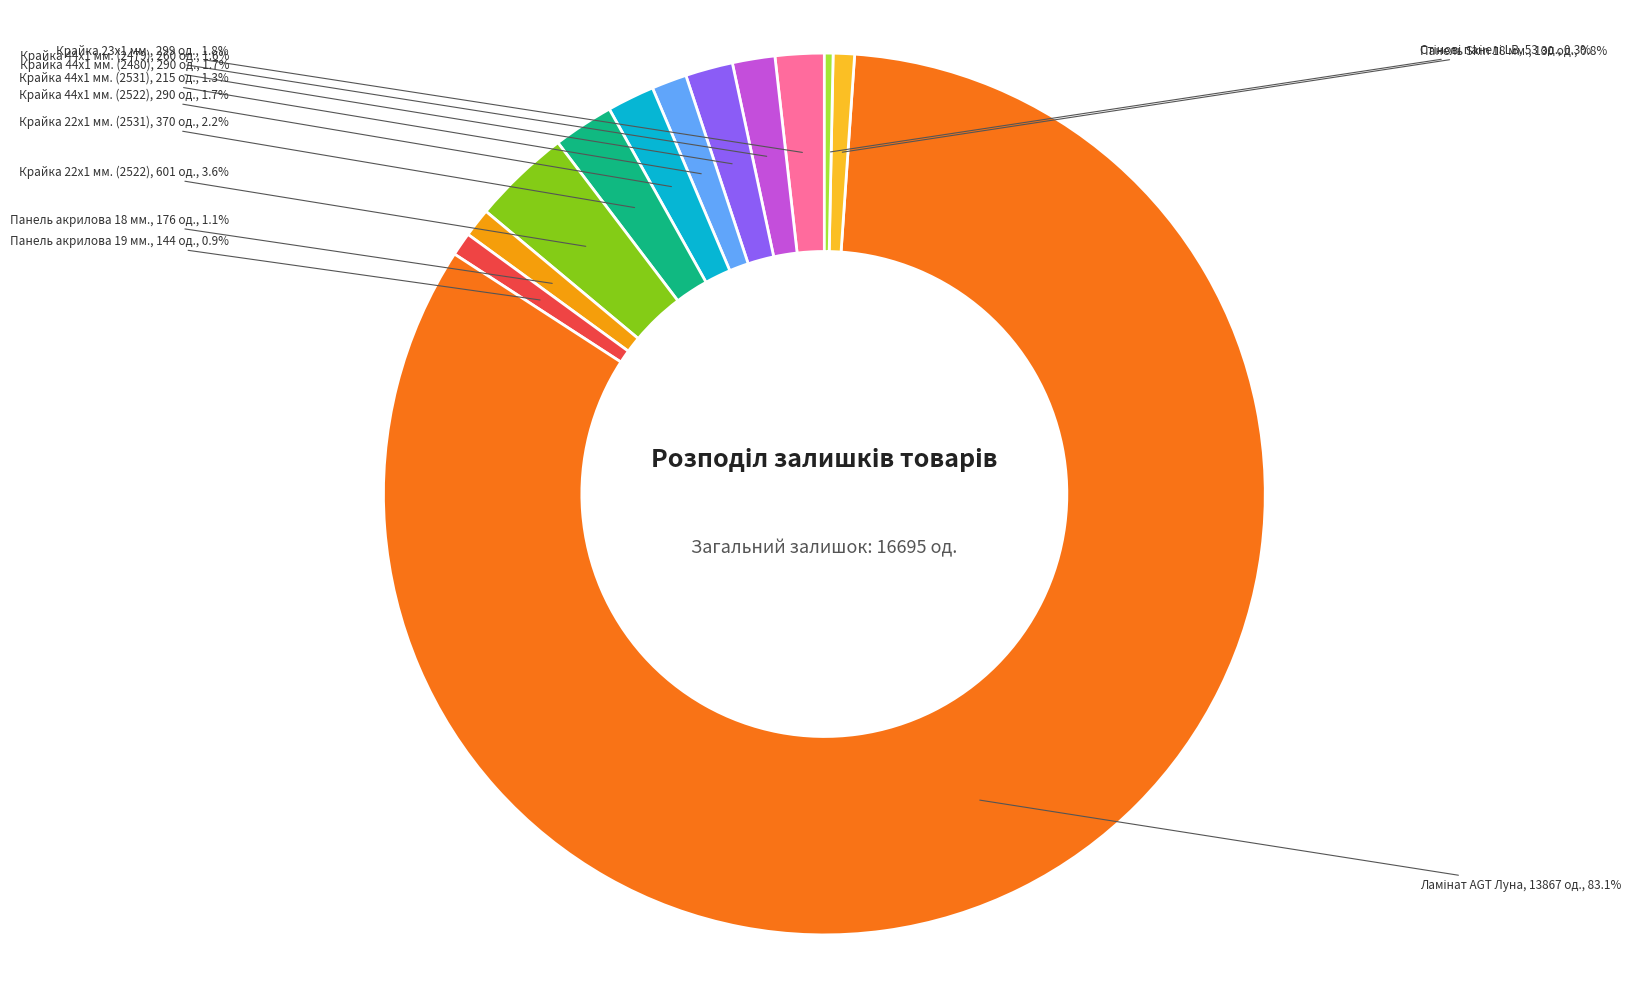

Do Крайка 44x1 мм. (2531) and Крайка 44x1 мм. (2480) together represent more than half of the pie?

No